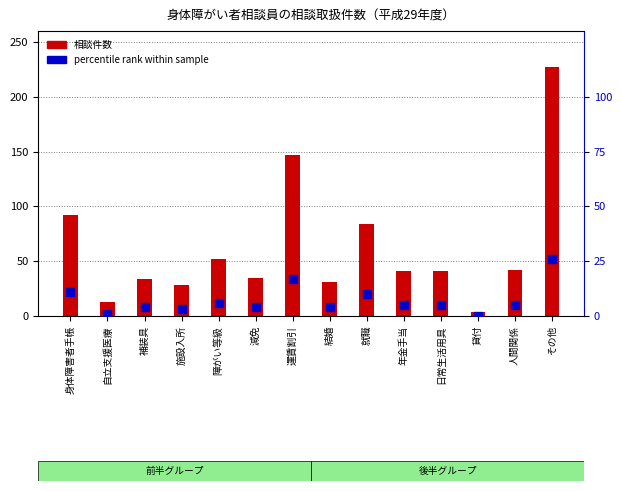

Which series reaches the minimum Y coordinate?

percentile rank within sample